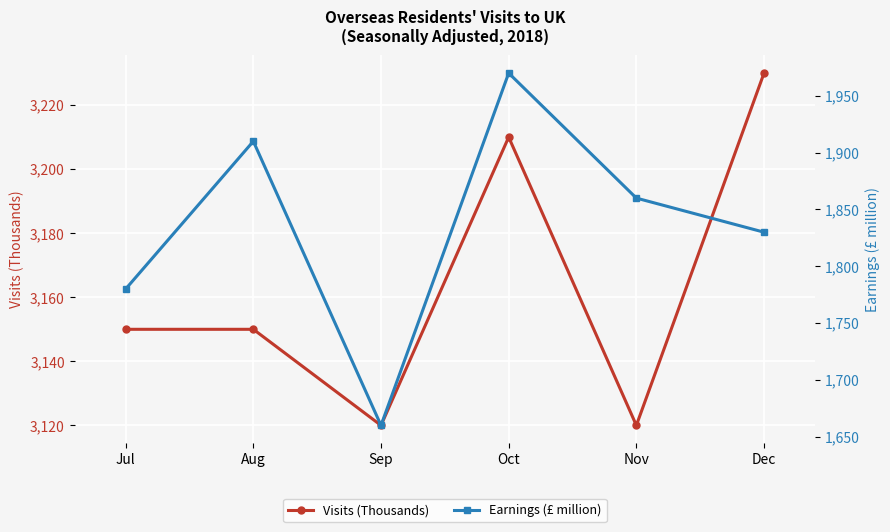

Count the Visits (Thousands) values in the range 3120 to 3210.

5